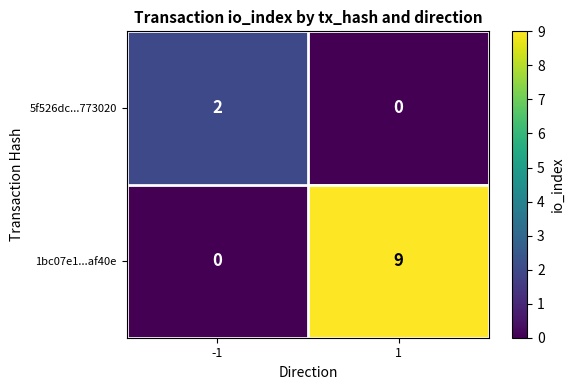

The value of 1bc07e1...af40e at -1 is 0. True or false?

True